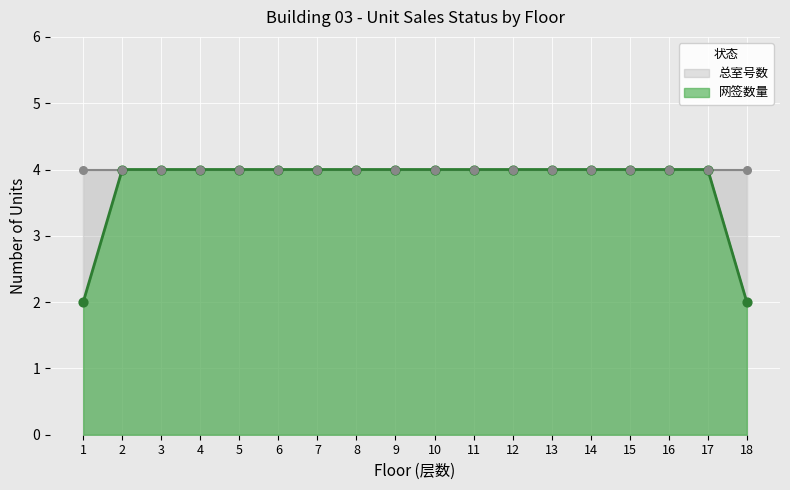

What is the ratio of the value at 8 to the value at 5?

1.0